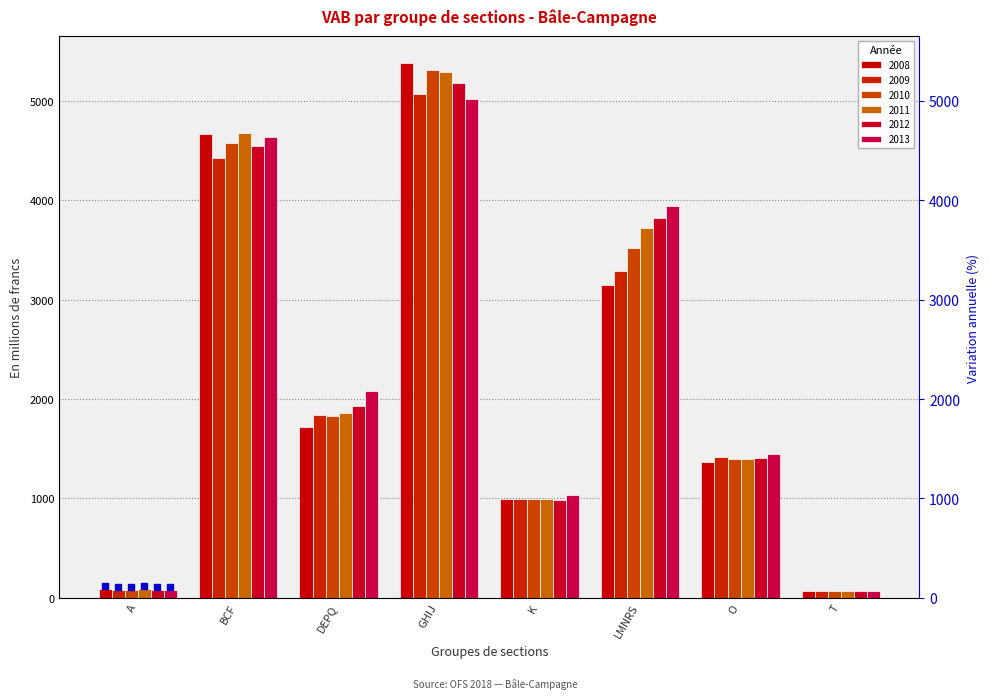

What is the difference between the highest and lowest values at BCF?

250.5